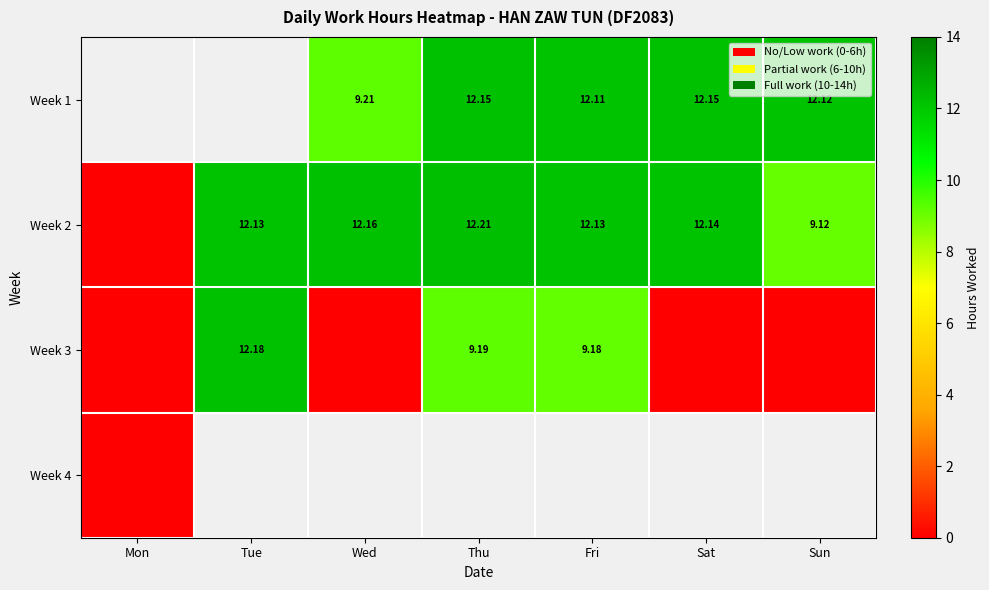

Is the value of Week 2 at Sun greater than the value of Week 1 at Wed?

No